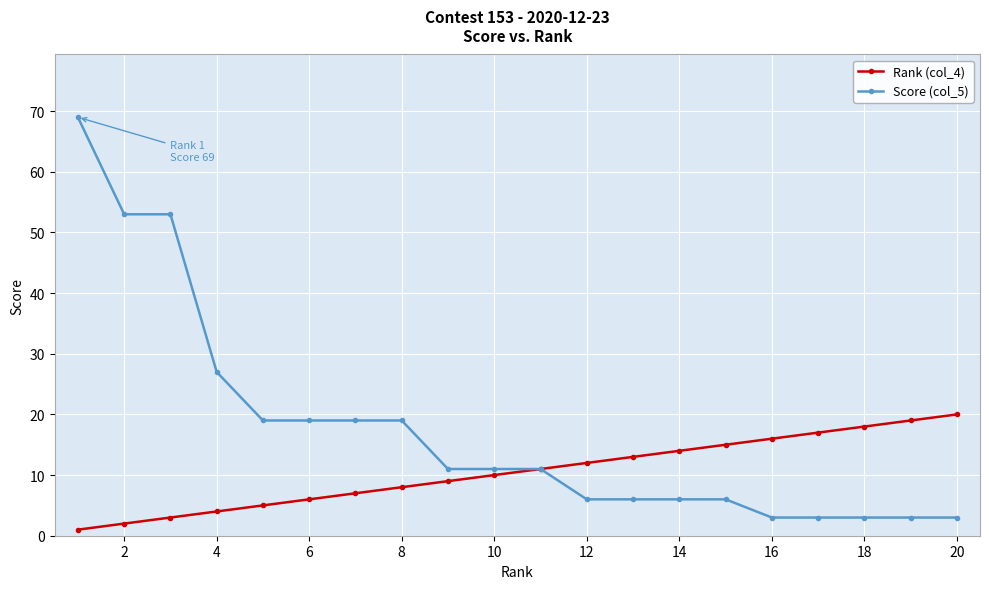

List the series in order of their peak value, highest first.

Score (col_5), Rank (col_4)